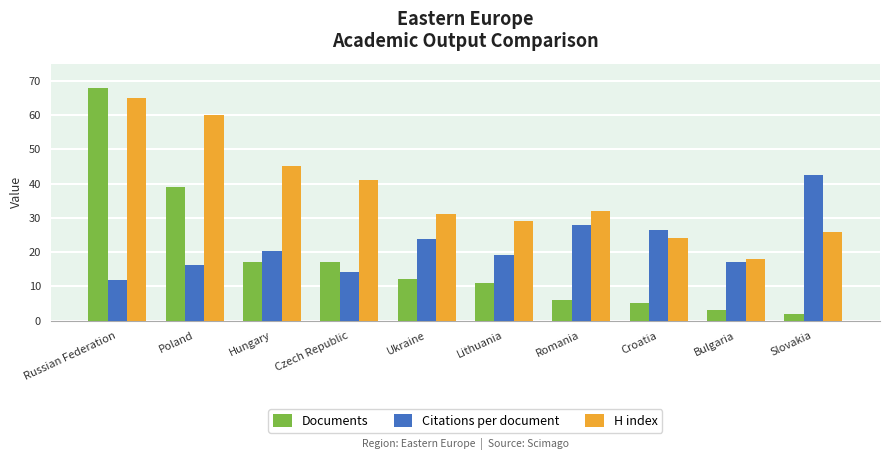

What is the value of the H index bar at the 9th from the left?

18.0